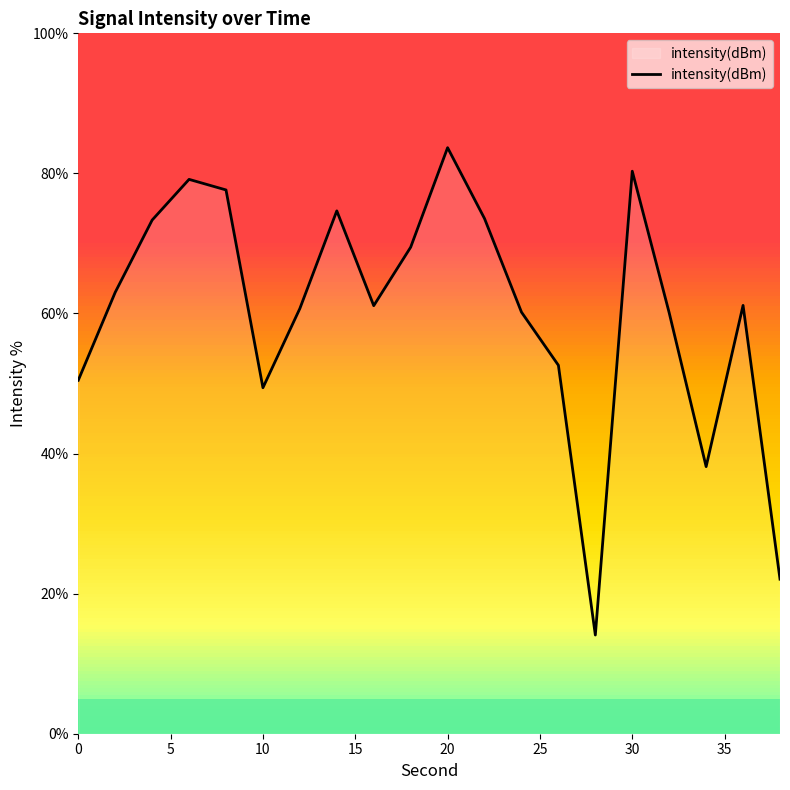

Does the chart display data point markers on the line(s)?

No